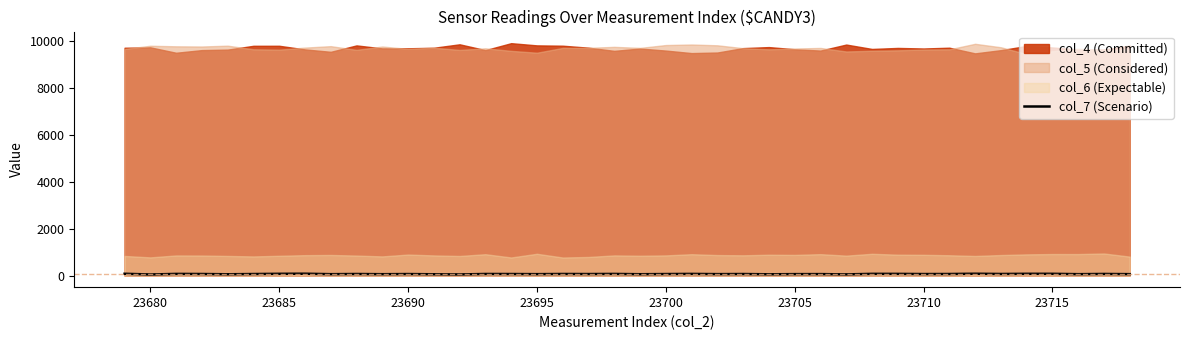

What is the difference between the second highest and second lowest values?

29